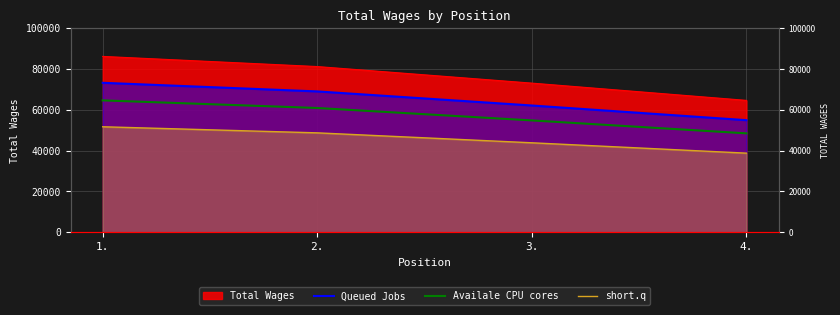

What is the difference between the second highest and minimum values in the short.q series?

9943.2